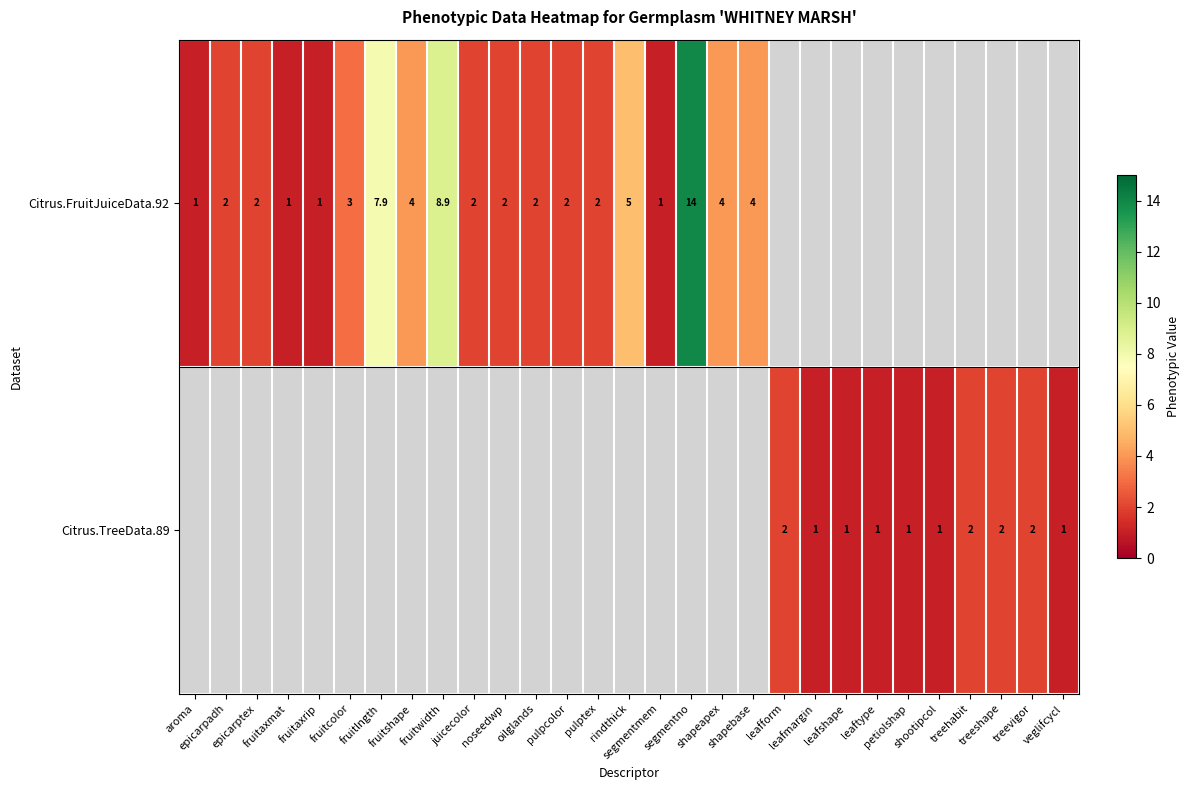

Rank the series by their maximum value, from highest to lowest.

Citrus.FruitJuiceData.92, Citrus.TreeData.89